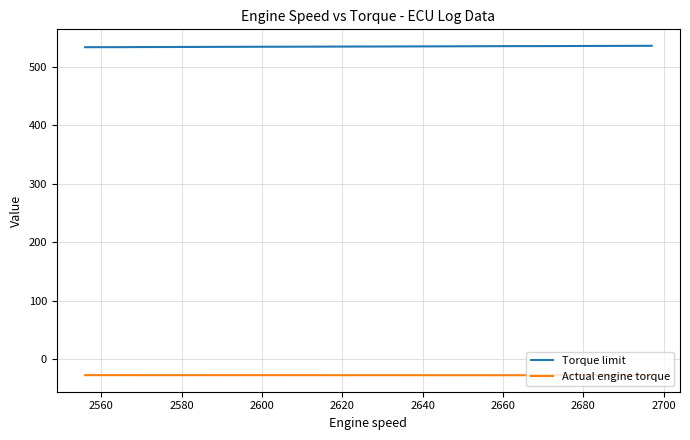

What are all the series names shown in the legend?

Torque limit, Actual engine torque